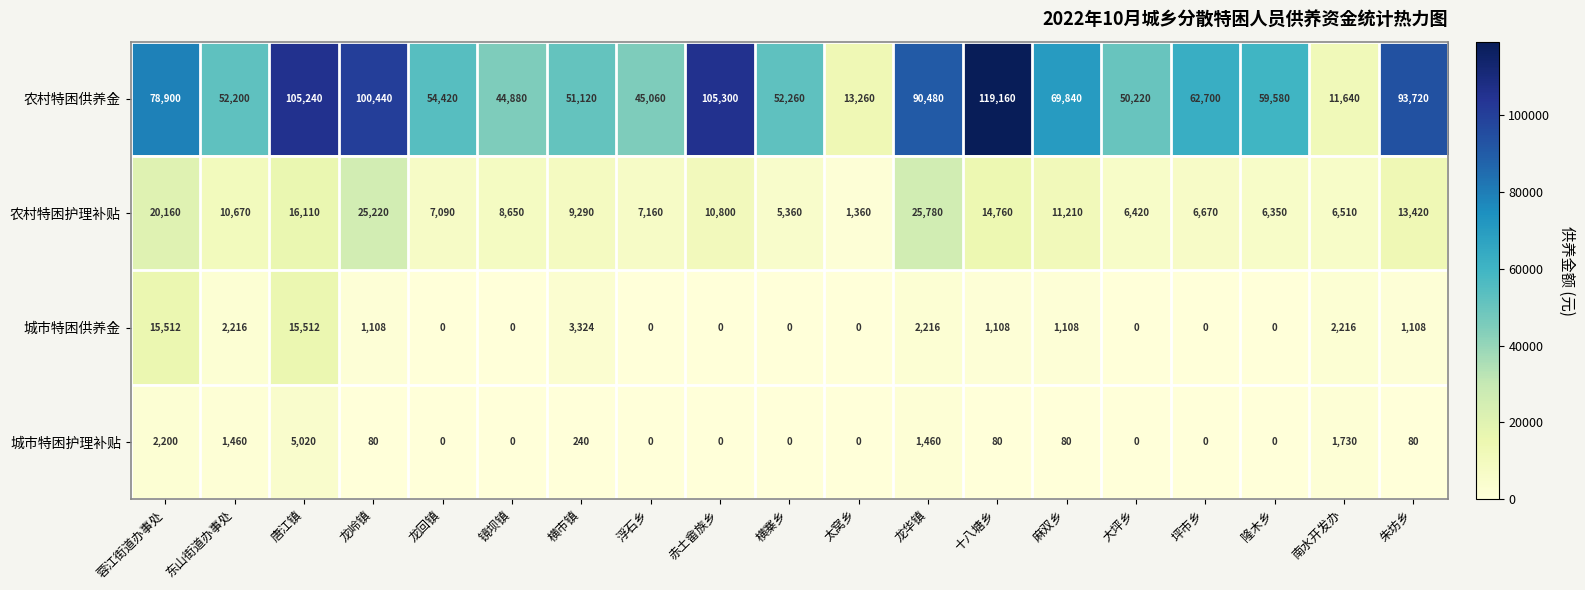

How many distinct data groups are displayed?

4